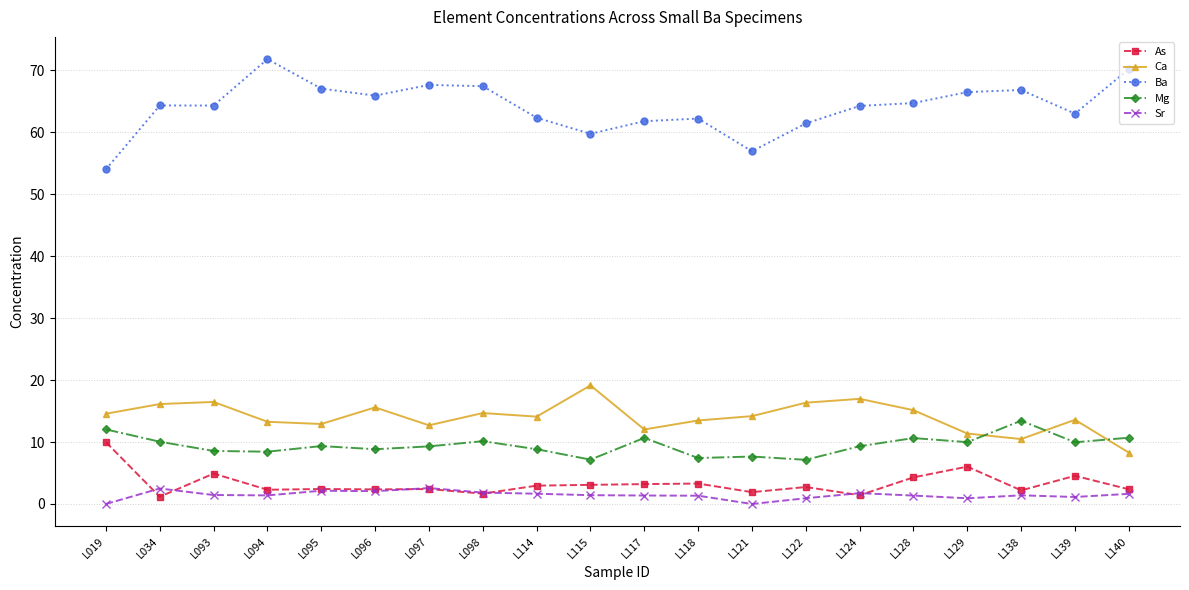

True or false: Ba and Mg cross at least once.

False